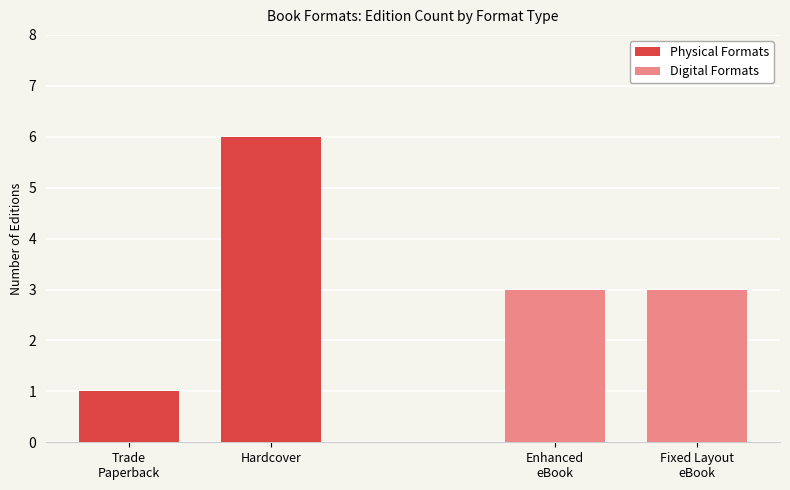

What is the label of the 2nd bar from the left?

Hardcover